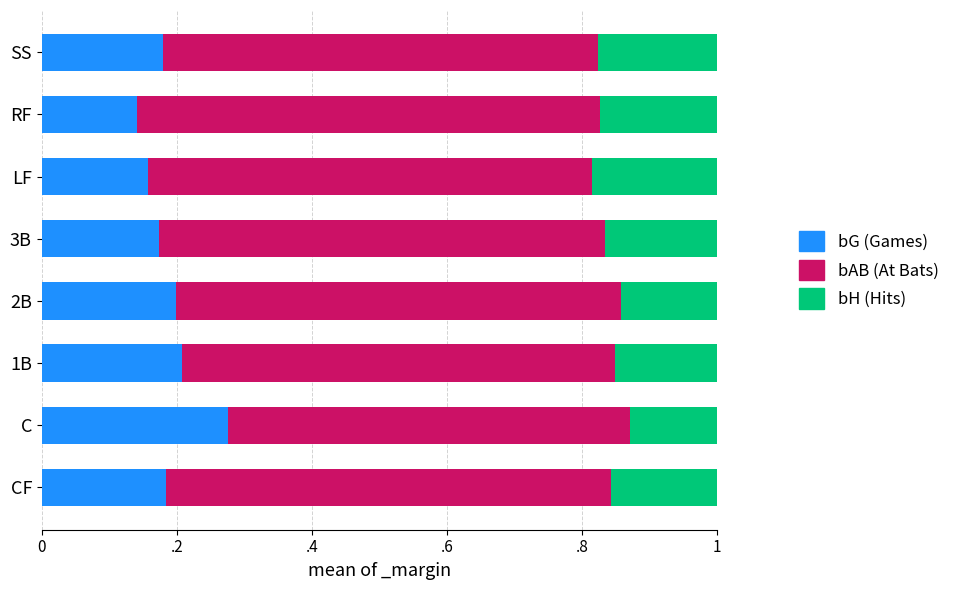

What is the value of the bG bar at the 6th from the left?

0.2